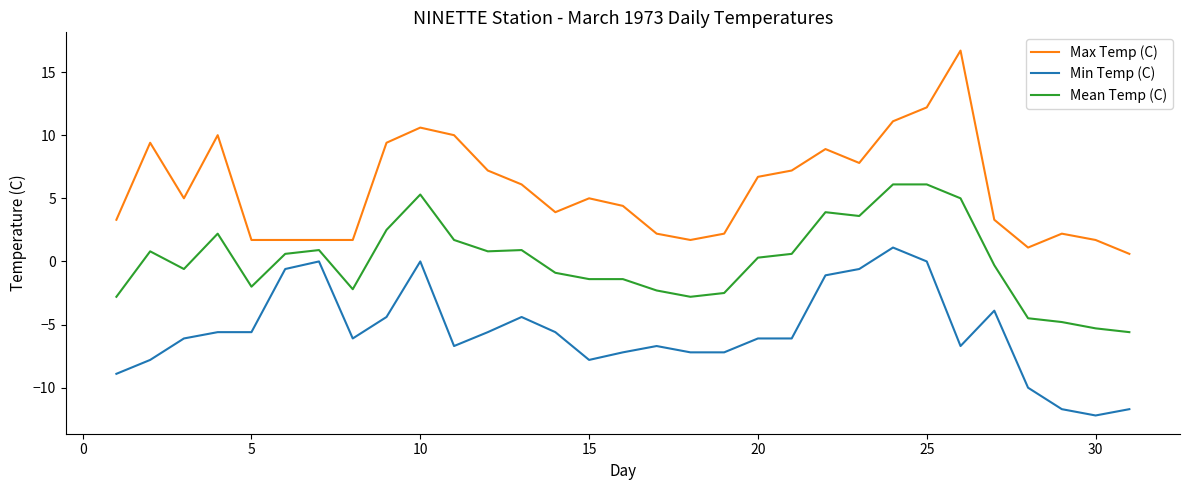

Which series has the largest total across all categories?

Max Temp (C)